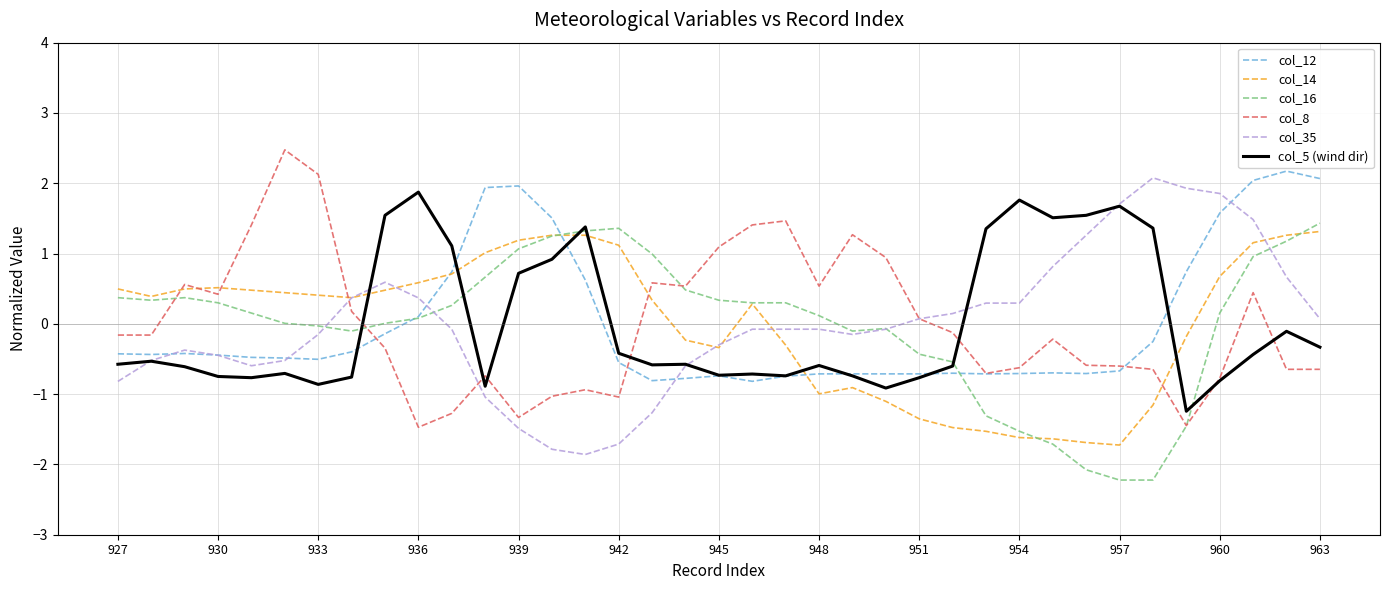

What is the smallest value displayed?

-2.2